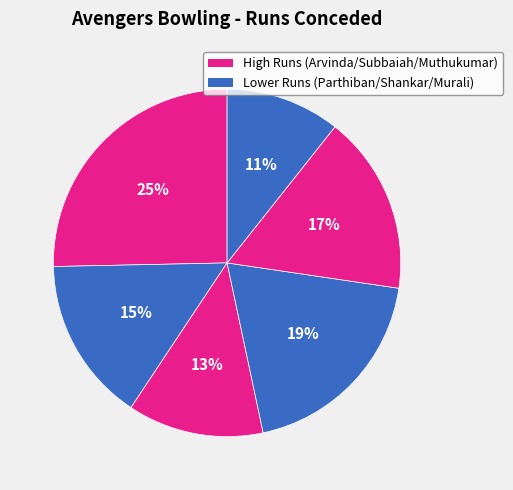

How many slices are in this pie chart?

6